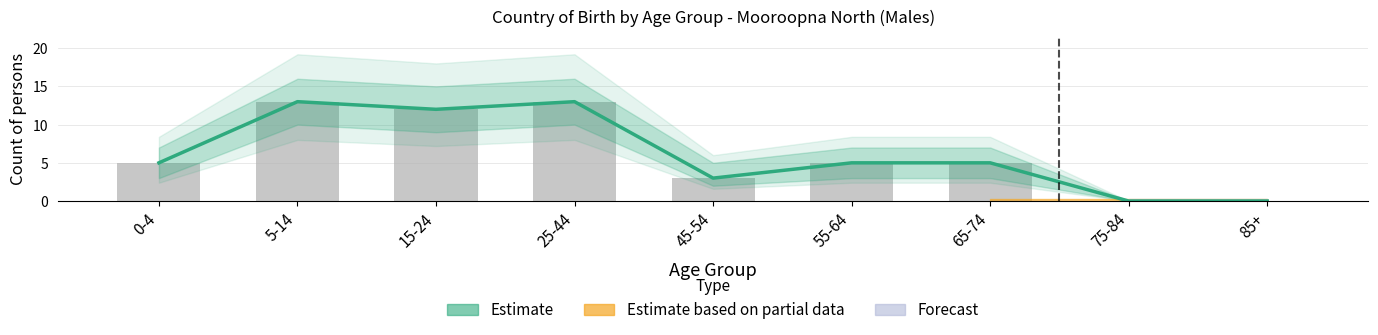

What is the total value across all series at 5-14?

26